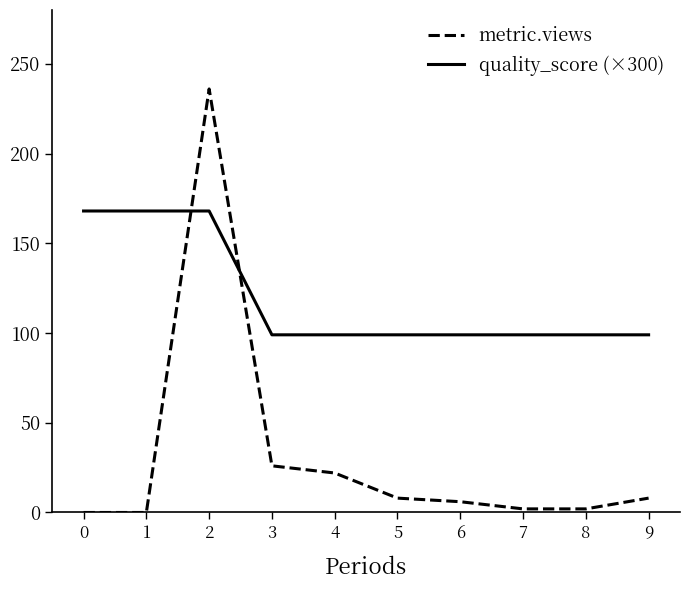

At which category does metric.views reach its first local peak?

2